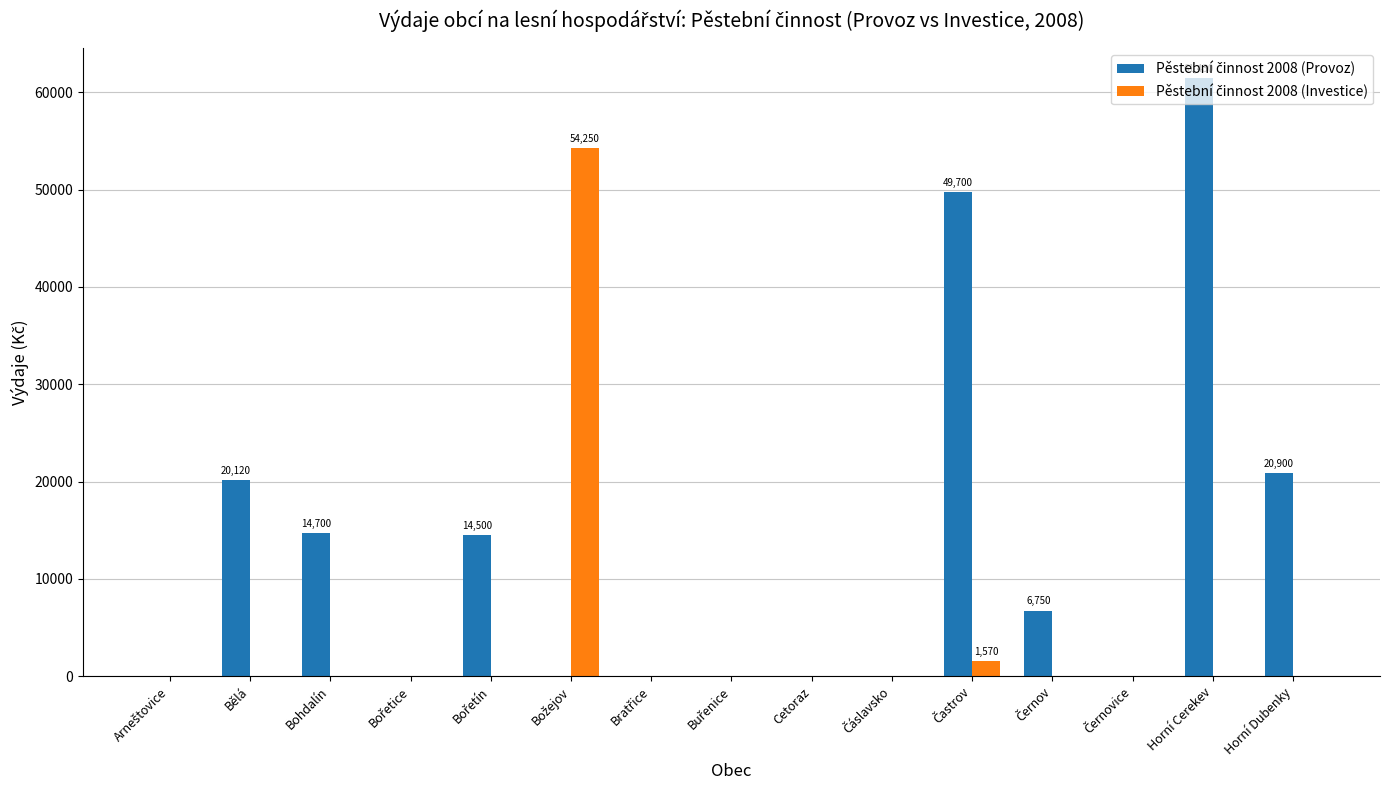

Which label corresponds to the largest value in the chart?

Horní Cerekev